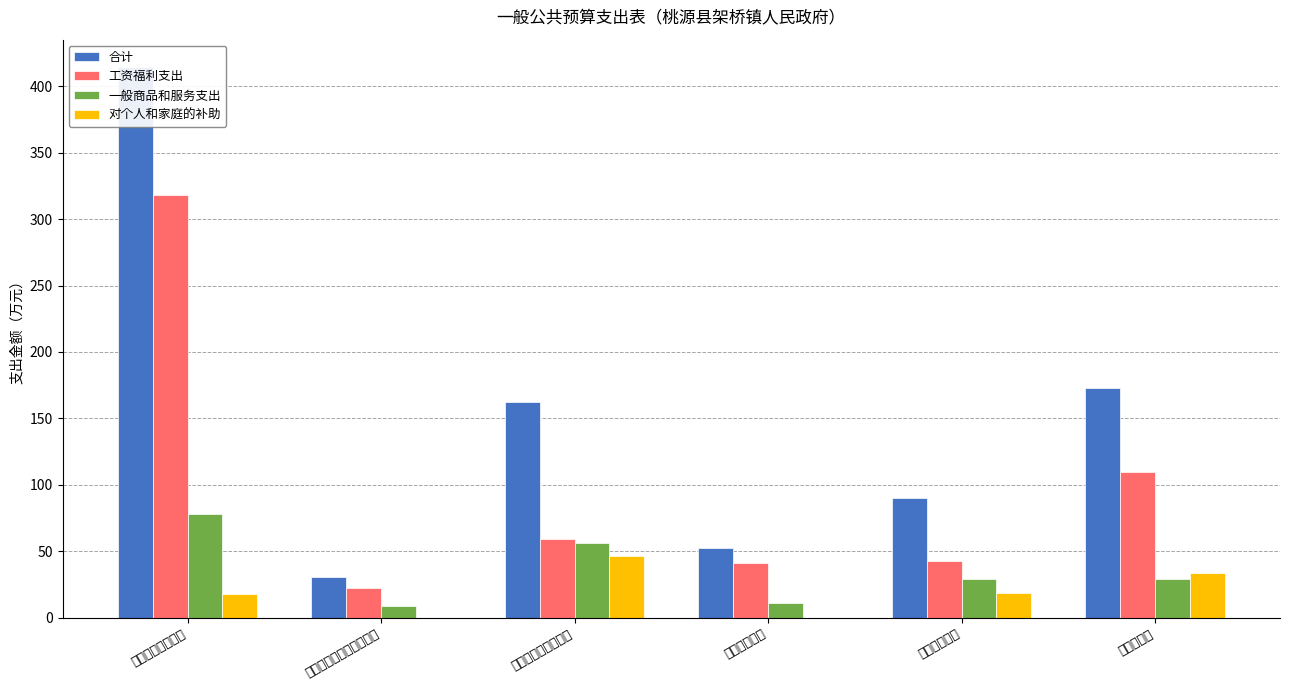

What is the sum of all 一般商品和服务支出 values?

212.2